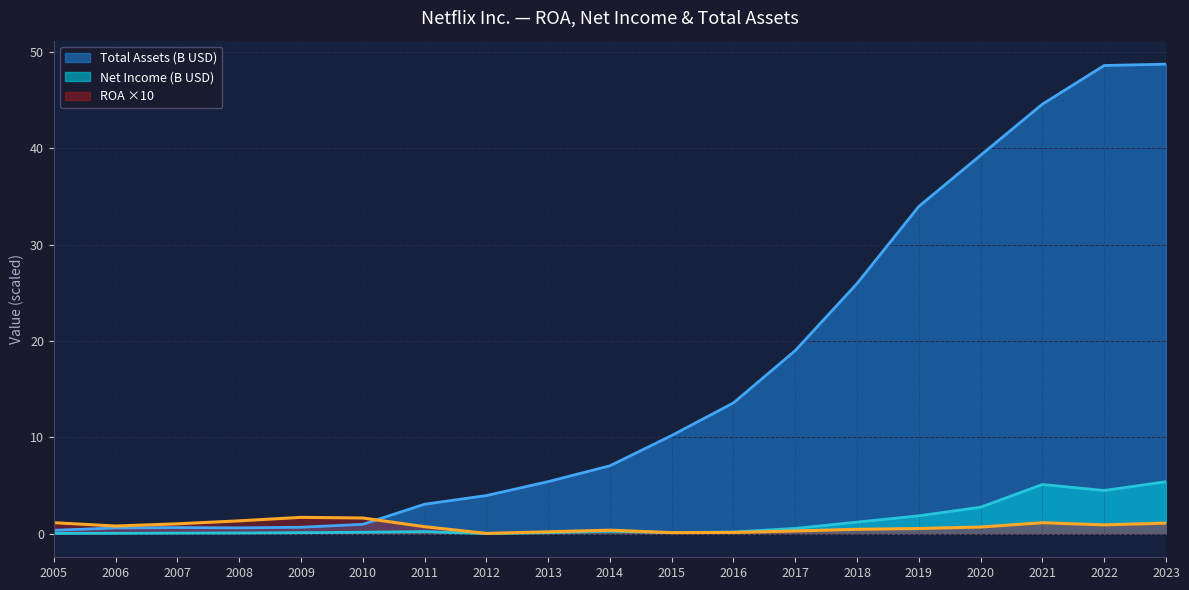

Which series has the largest range (max minus min)?

Total Assets (B USD)